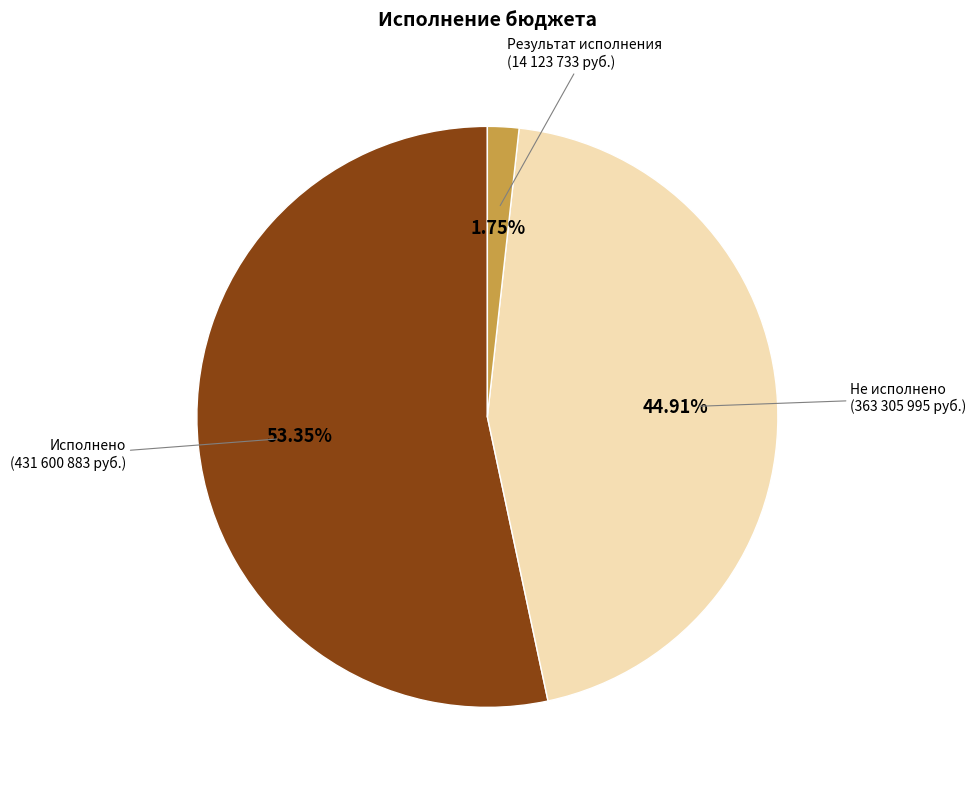

Rank the categories by value from highest to lowest.

Исполнено (431 600 883 руб.), Не исполнено (363 305 995 руб.), Результат исполнения (14 123 733 руб.)